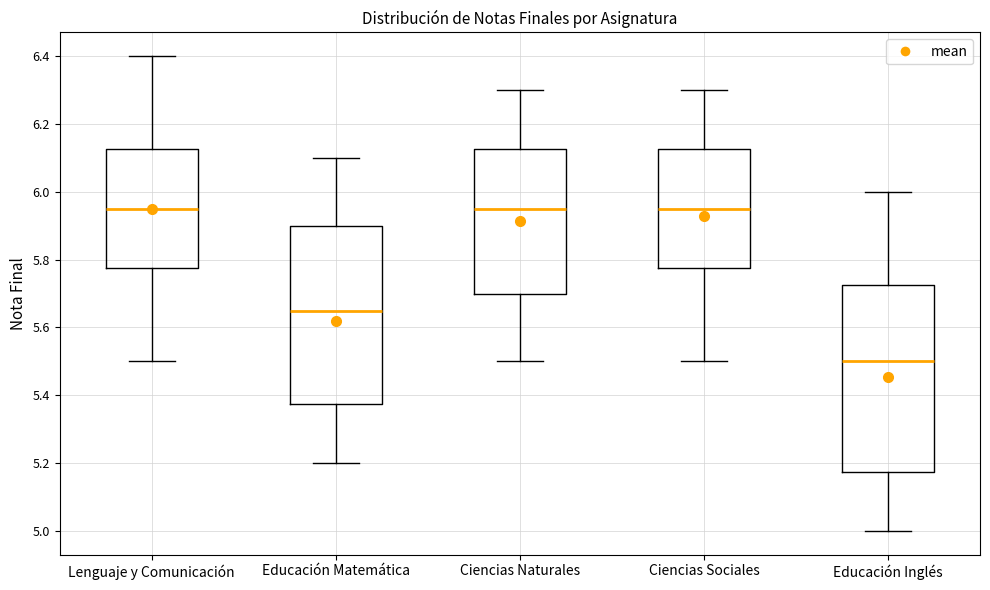

Where does the median line of the box for Lenguaje y Comunicación sit on the y-axis? The values are not printed on the chart, so give them approximately, as read against the axis.

5.96